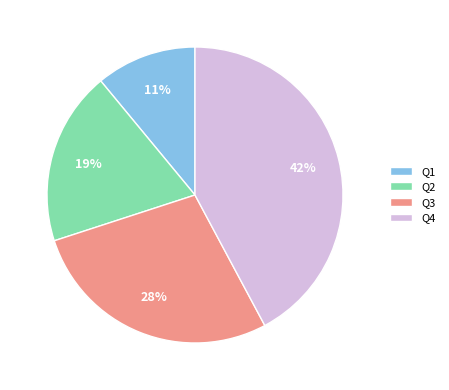

What is the smallest slice in the pie chart?

Q1